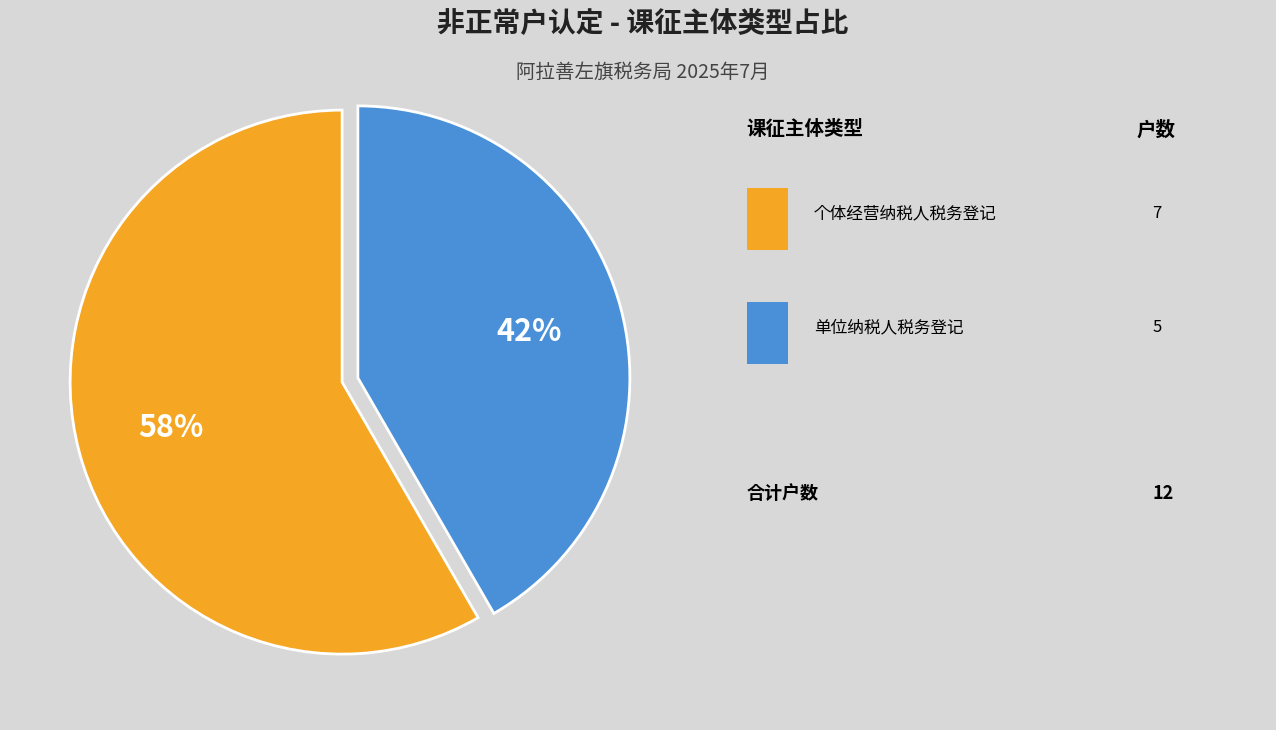

To the nearest percent, what is the average slice percentage?

50%